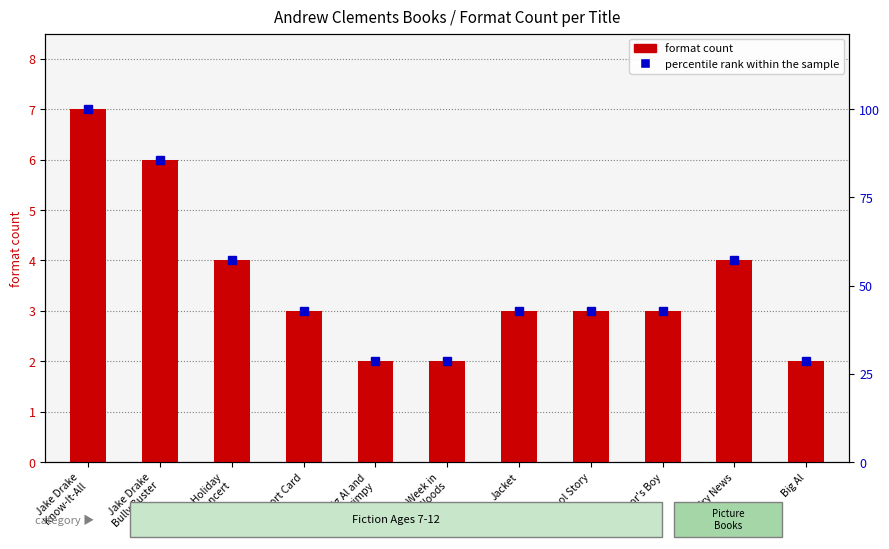

What is the smallest value displayed?

2